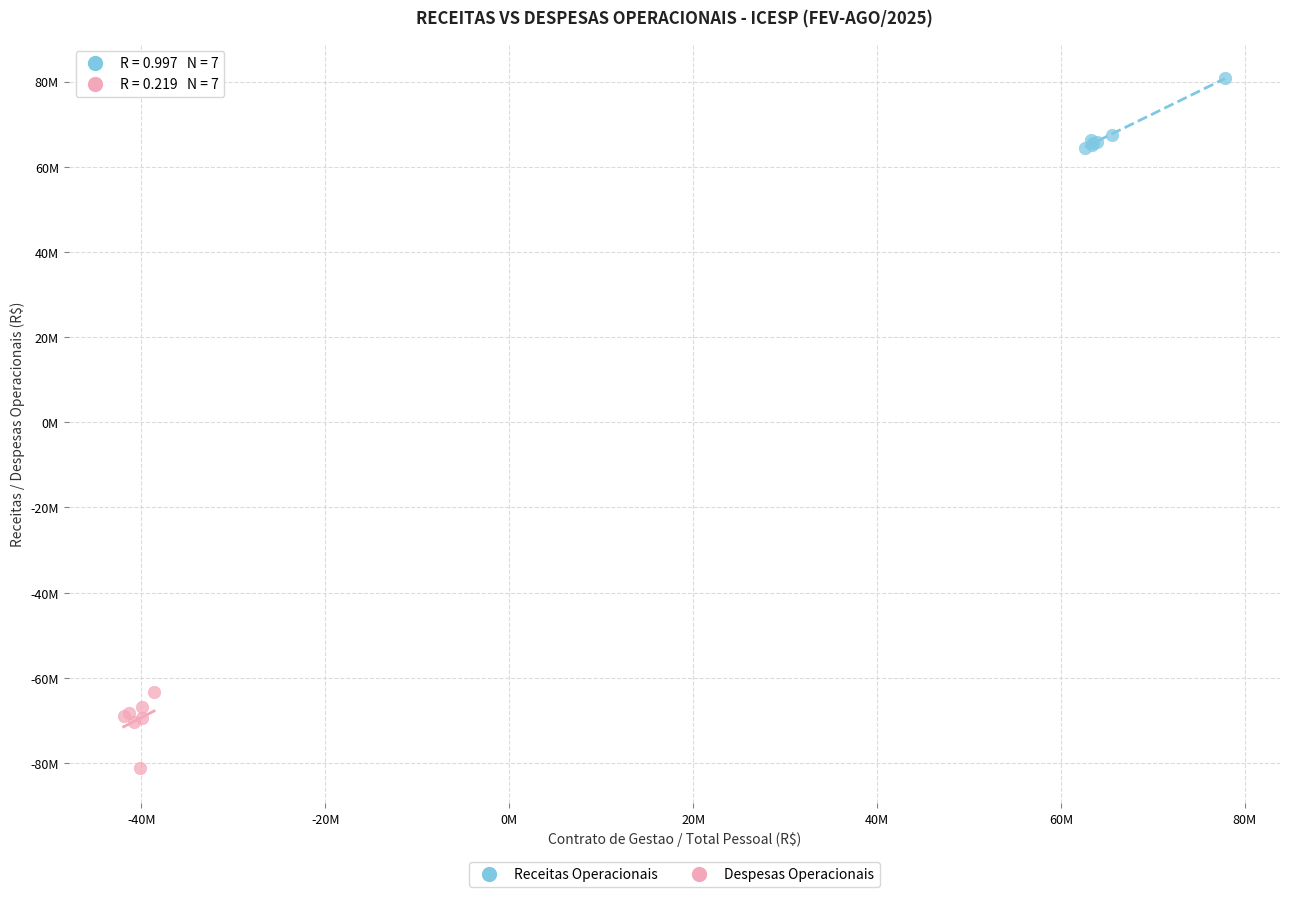

Which series reaches the minimum Y coordinate?

Despesas Operacionais